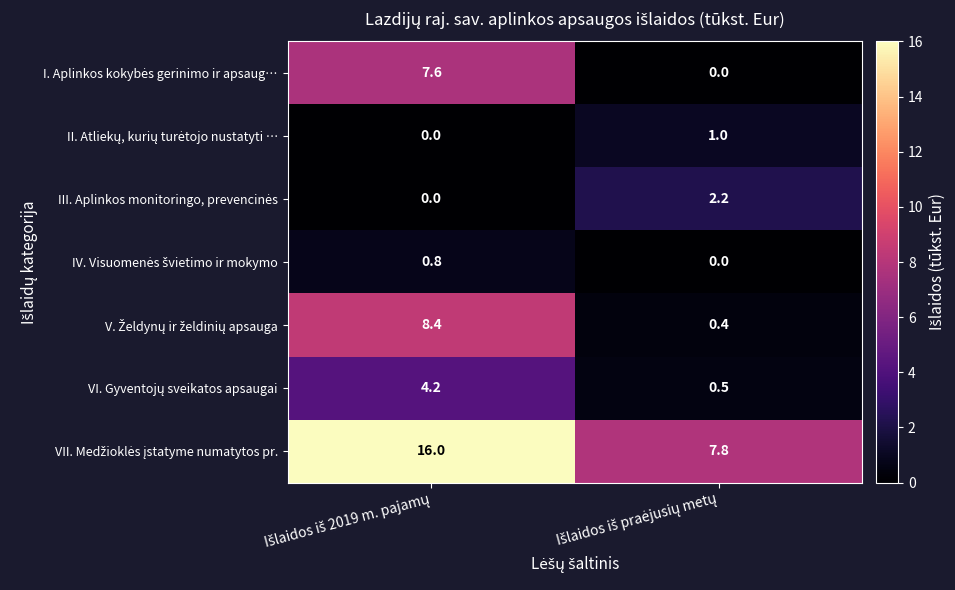

How many data points does each series have?

2